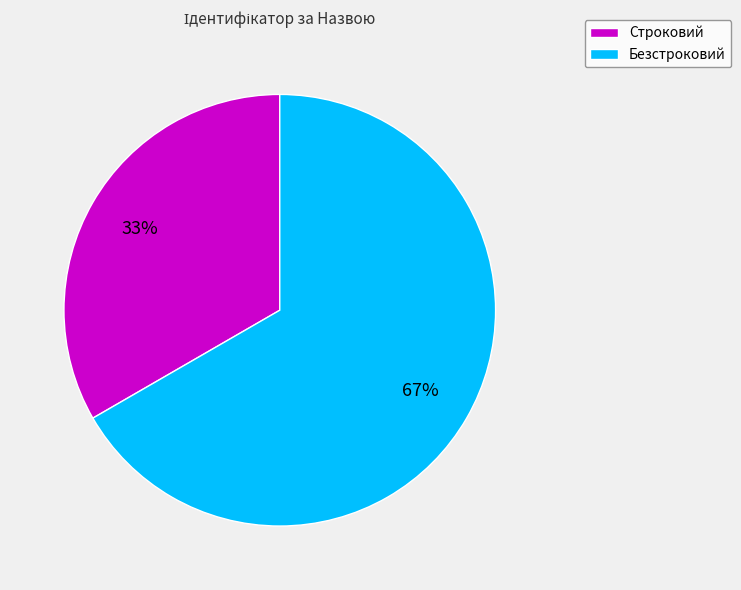

What is the majority slice?

Безстроковий